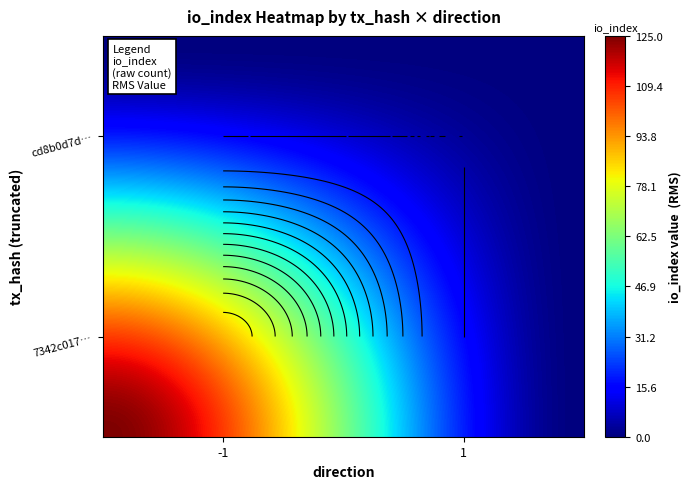

What is the sum of the cd8b0d7de5195183e6f84fec4a6279a2150dd96 values at io_index and direction?

1